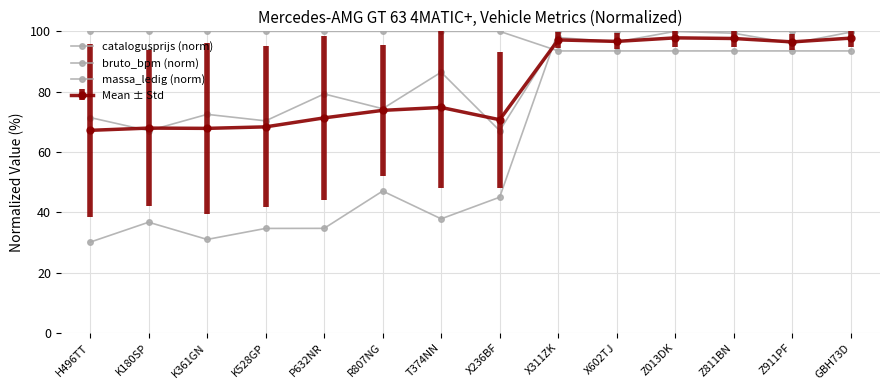

What is the spread (max minus min) of values at Z013DK?

6.5